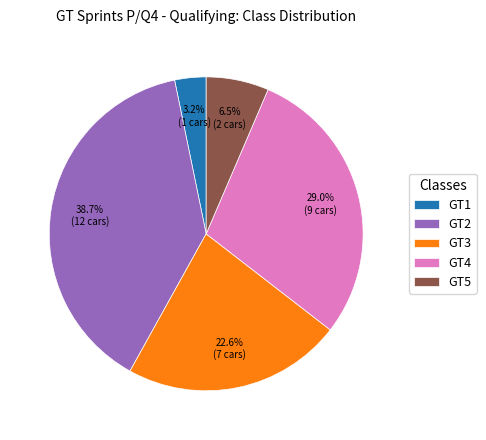

To the nearest percent, what percentage of the pie is GT2?

39%